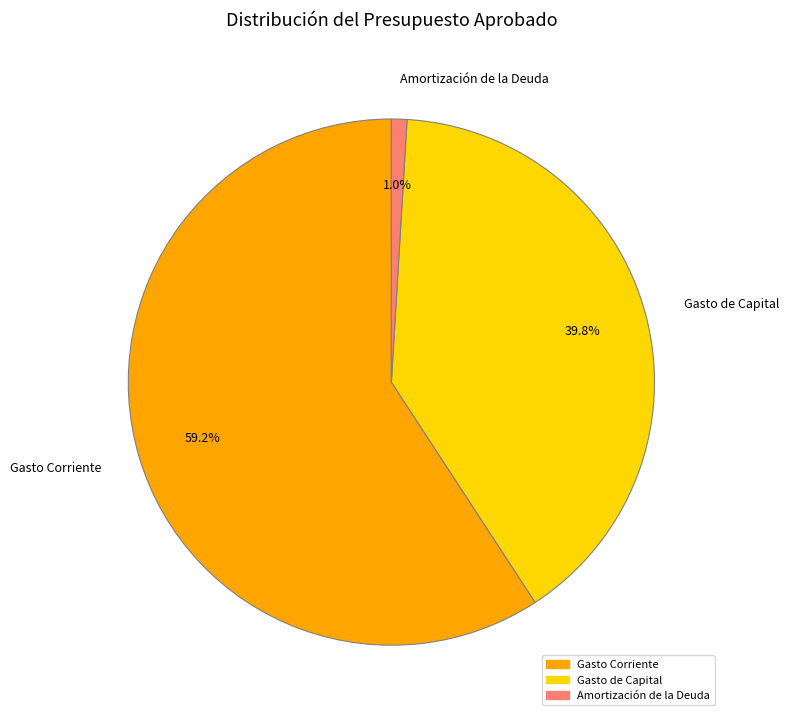

To the nearest percent, what is the difference between the largest and smallest slice percentages?

58%